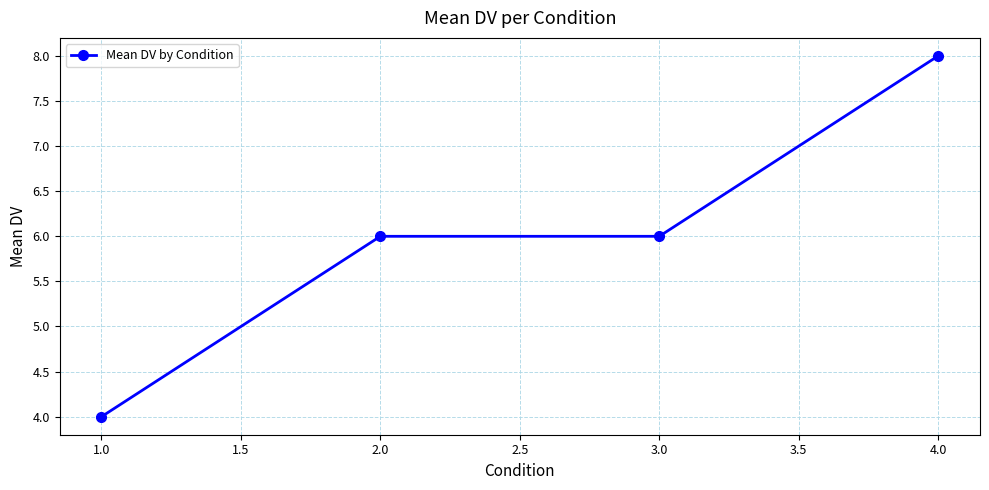

What value does the data have at 2.0?

6